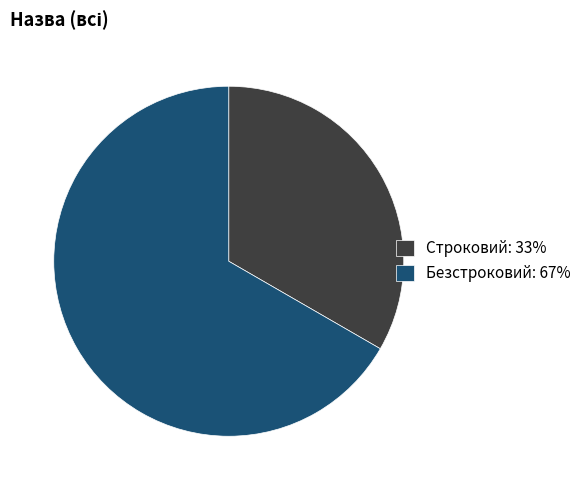

What is the ratio of the value at Строковий to the value at Безстроковий?

0.5